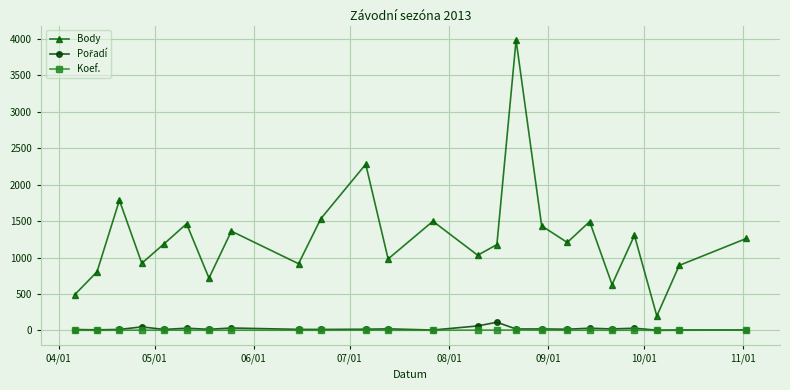

True or false: Koef. and Body cross at least once.

False